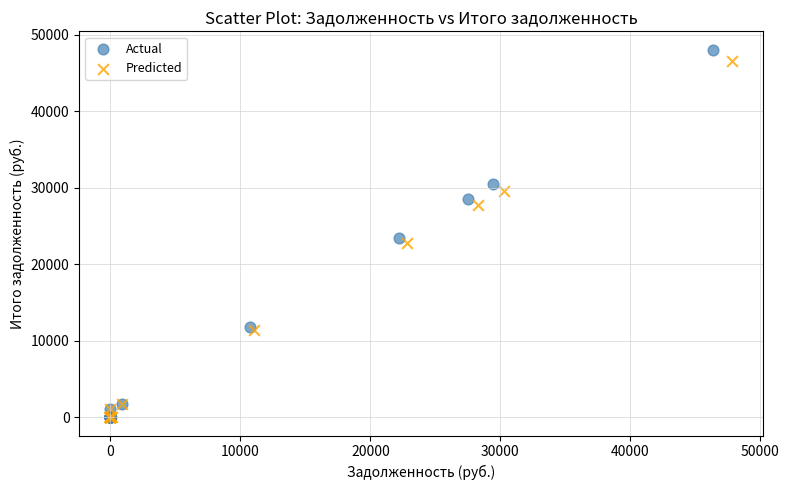

Which series has the widest spread of Y values?

Actual